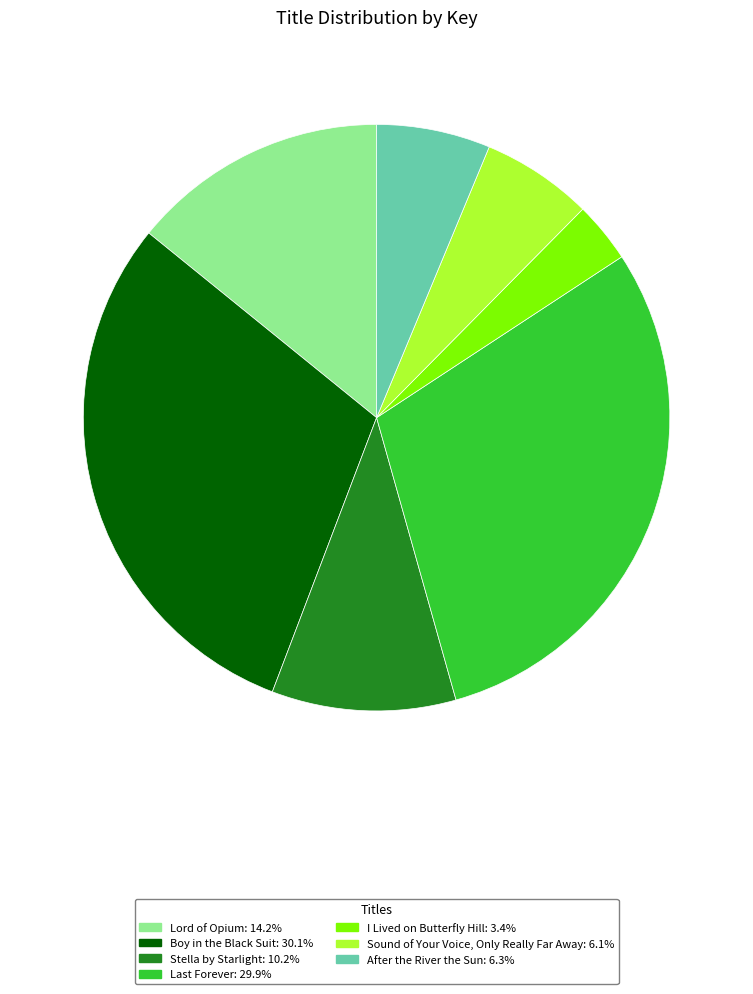

Is the sum of Lord of Opium and After the River the Sun greater than half?

No